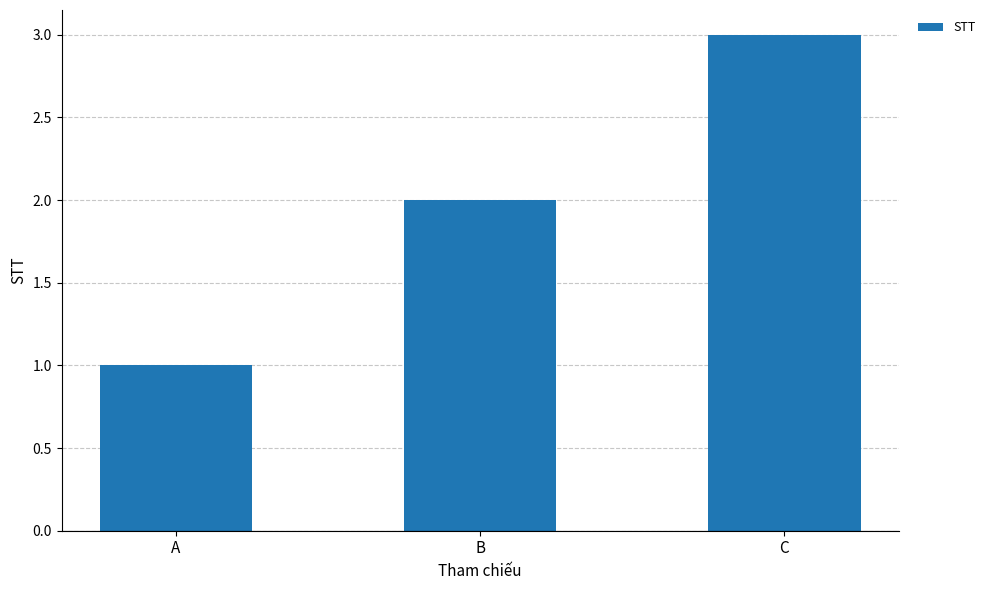

Which label corresponds to the largest value in the chart?

C